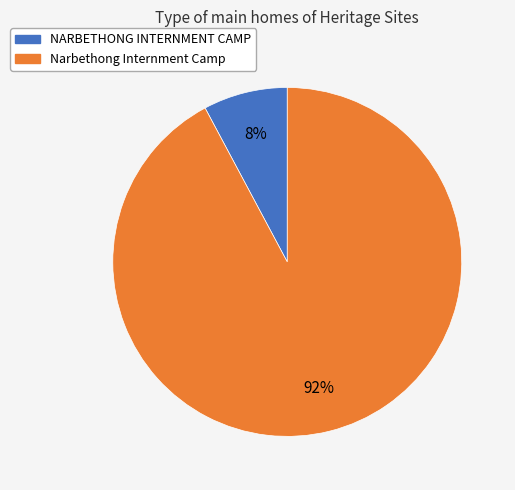

Between Narbethong Internment Camp and NARBETHONG INTERNMENT CAMP, which is larger?

Narbethong Internment Camp